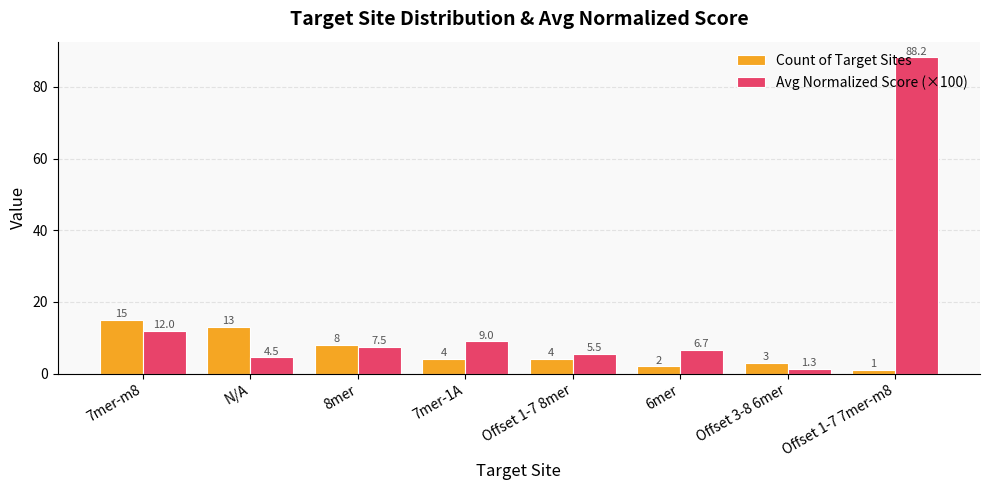

Read the Count of Target Sites value at N/A.

13.0